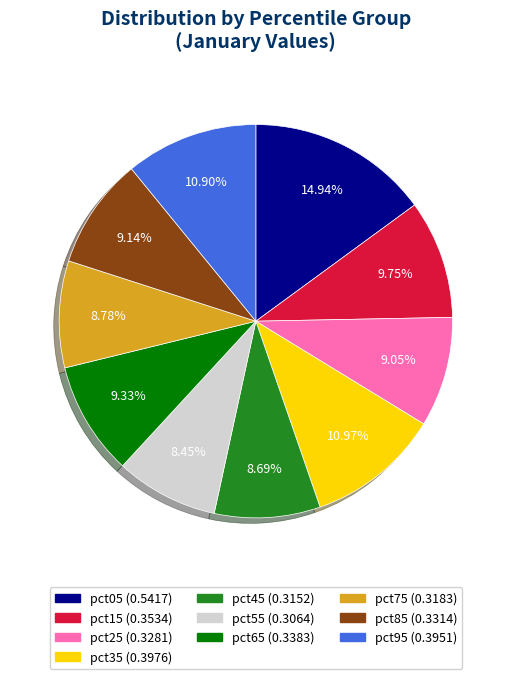

What percentage is NOT represented by pct05?

85.1%